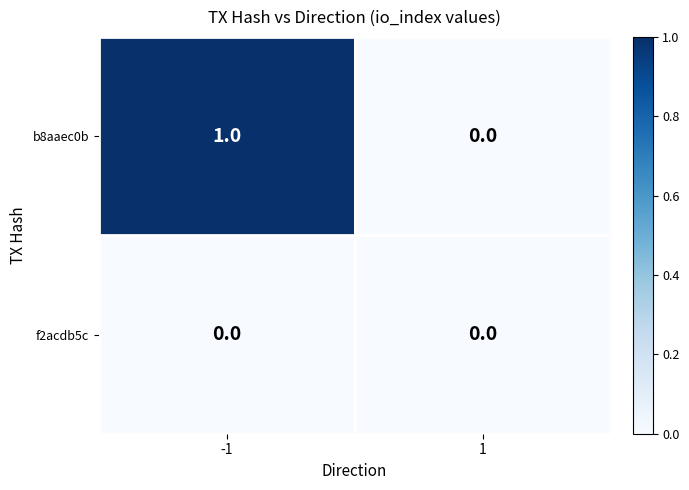

Reading right to left, extract all data points from this chart.

b8aaec0b: 1=0	-1=1
f2acdb5c: 1=0	-1=0